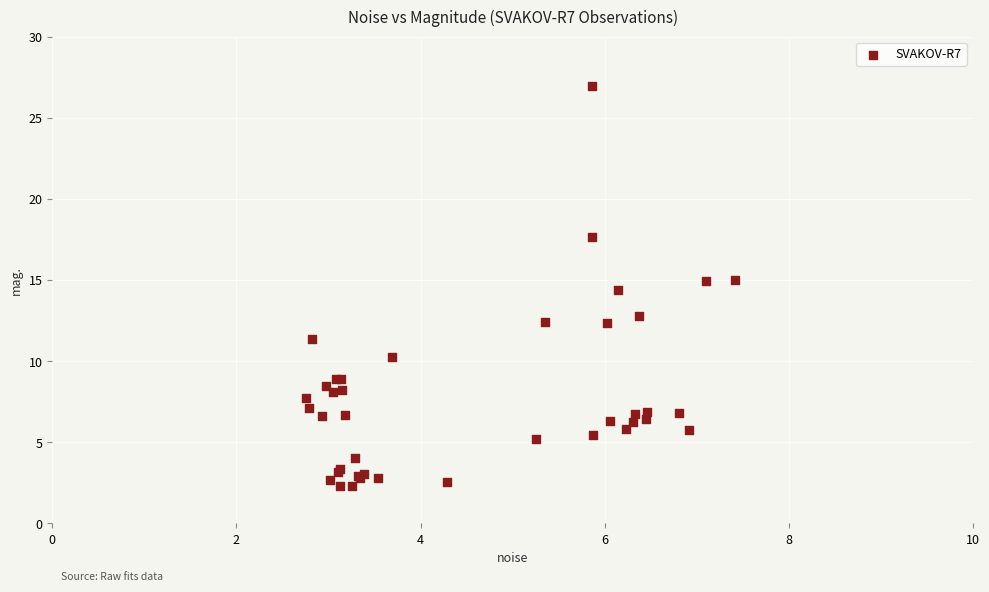

What Y value in the scatter plot is closest to 14?

14.4